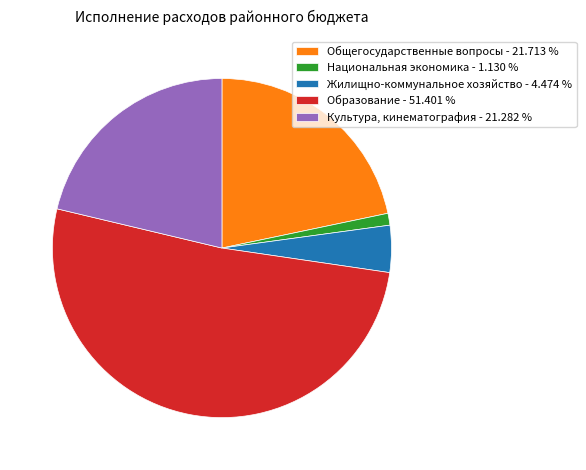

Which has a higher value, Образование - 51.401 % or Общегосударственные вопросы - 21.713 %?

Образование - 51.401 %